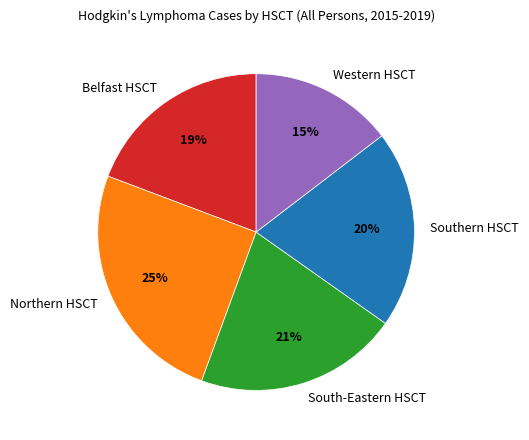

Is it true that South-Eastern HSCT is 21% of the pie?

True